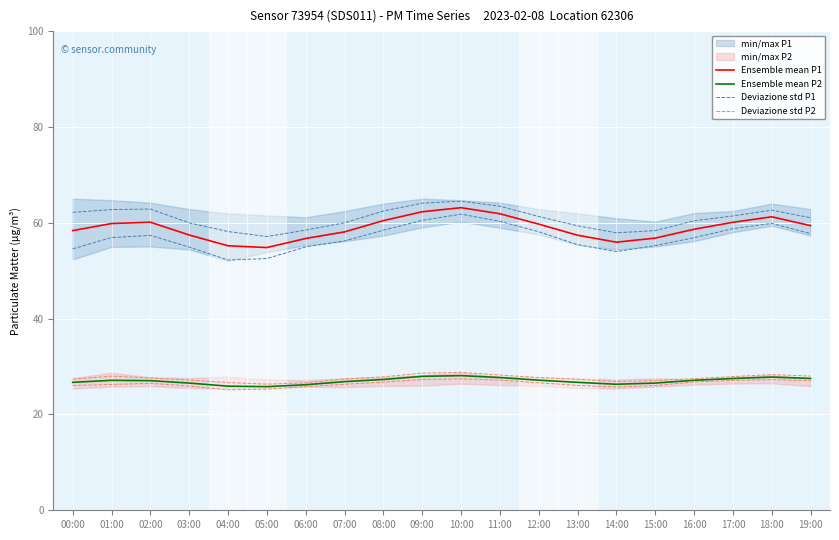

What is the lowest value of the Deviazione std P2 series?

26.3